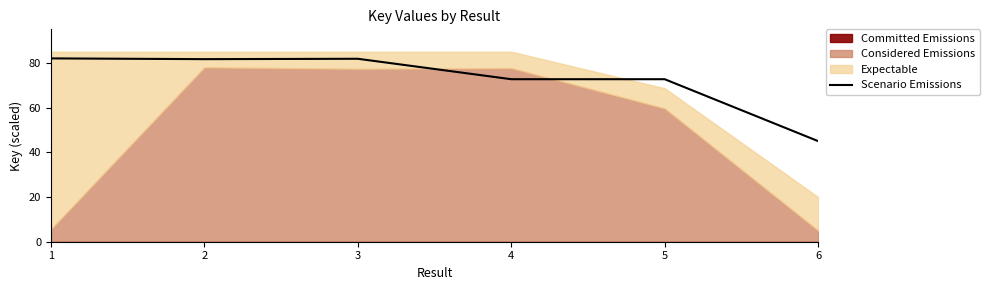

What is the sum of the values at 1 and 2?

163.7